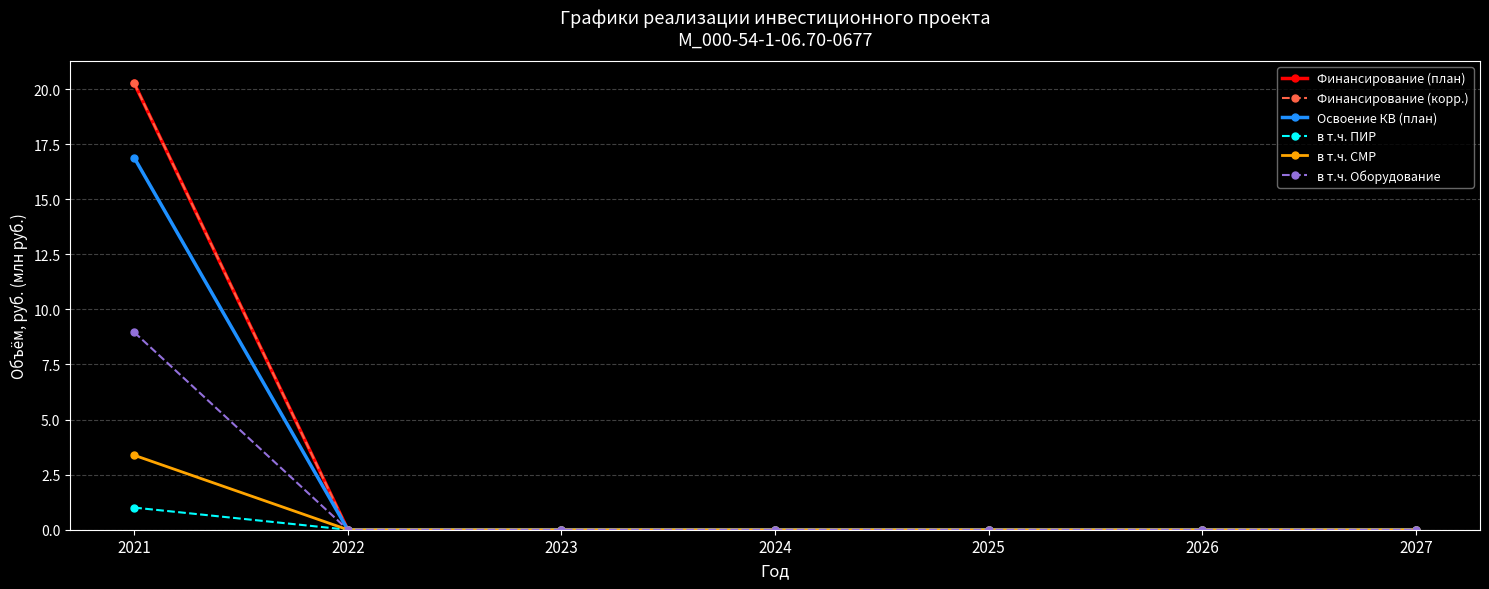

Does the chart have visible grid lines?

Yes